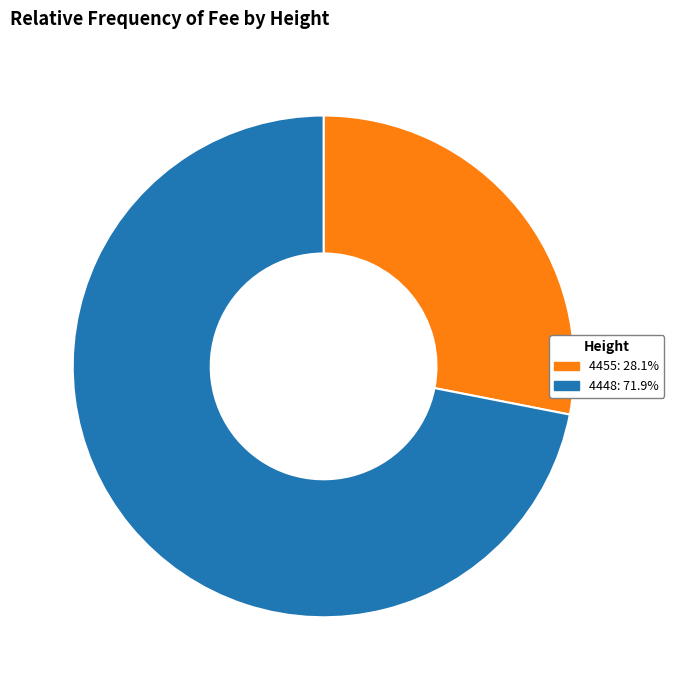

Combined, do 4455: 28.1% and 4448: 71.9% account for over 50%?

Yes